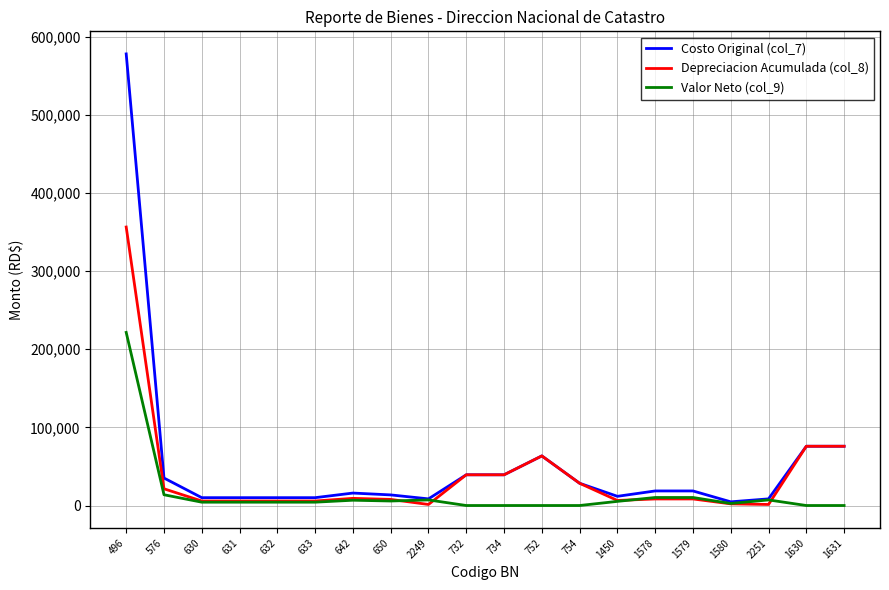

Rank the series by their maximum value, from lowest to highest.

Valor Neto (col_9), Depreciacion Acumulada (col_8), Costo Original (col_7)